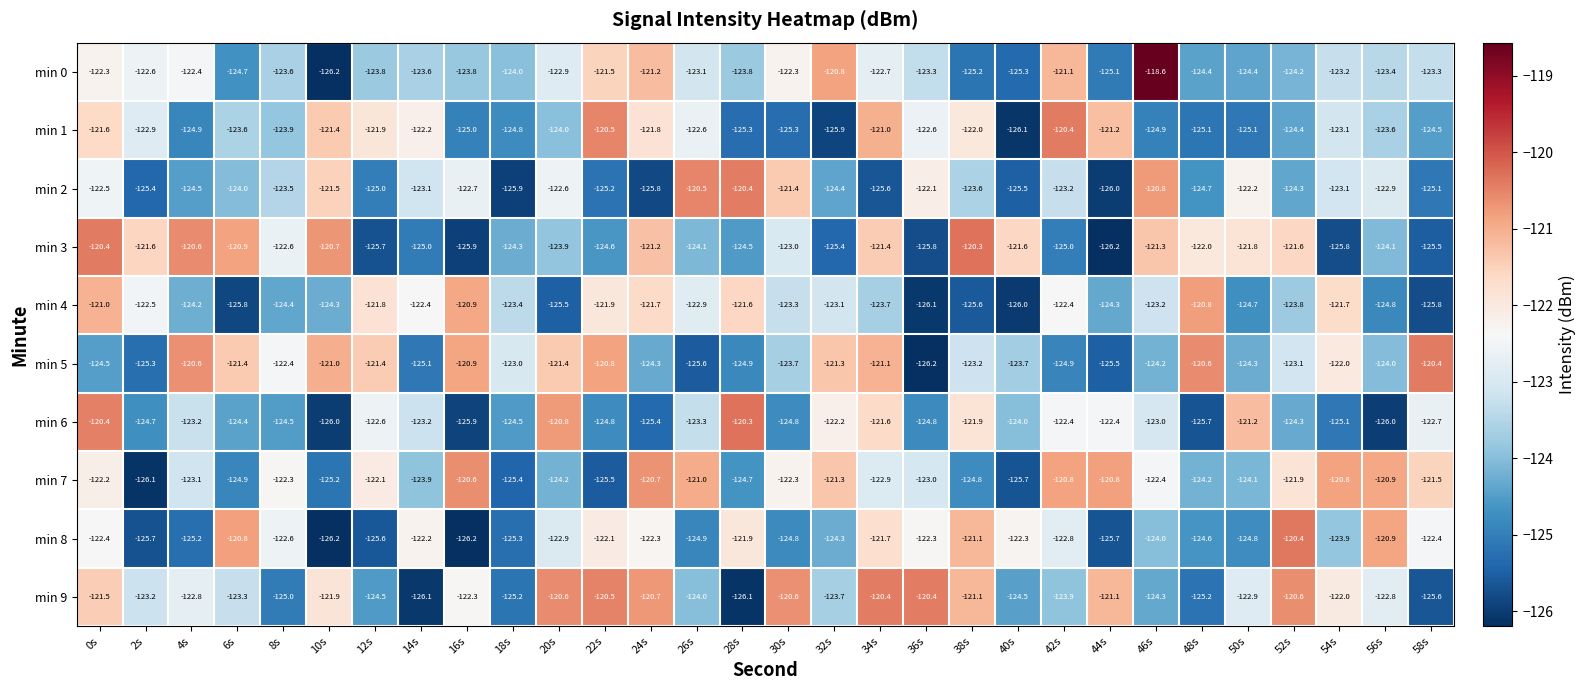

Rank the series at 12s from highest to lowest value.

min 5, min 4, min 1, min 7, min 6, min 0, min 9, min 2, min 8, min 3